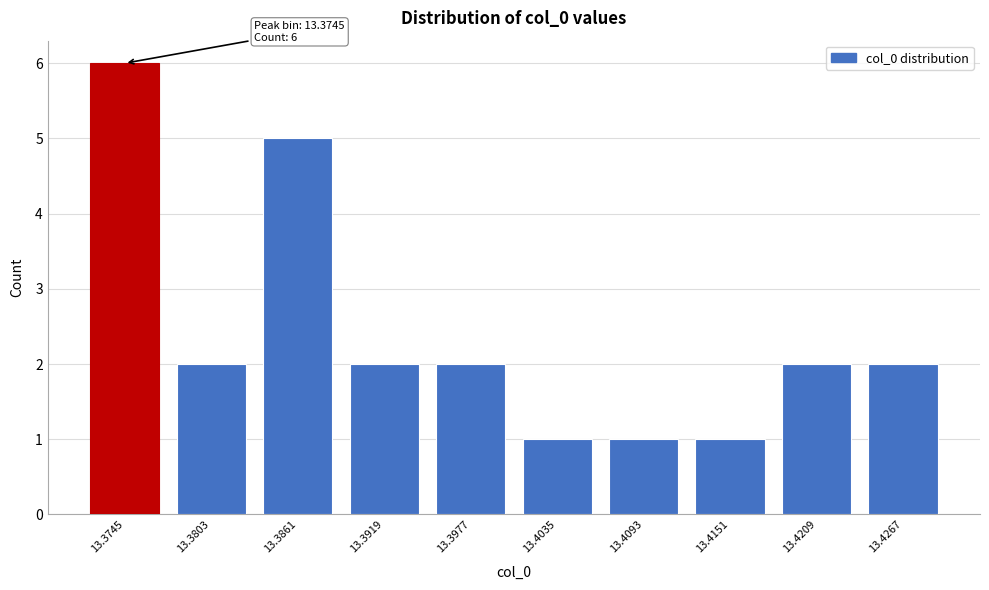

Reading left to right, transcribe all the data shown in this chart.

6	2	5	2	2	1	1	1	2	2